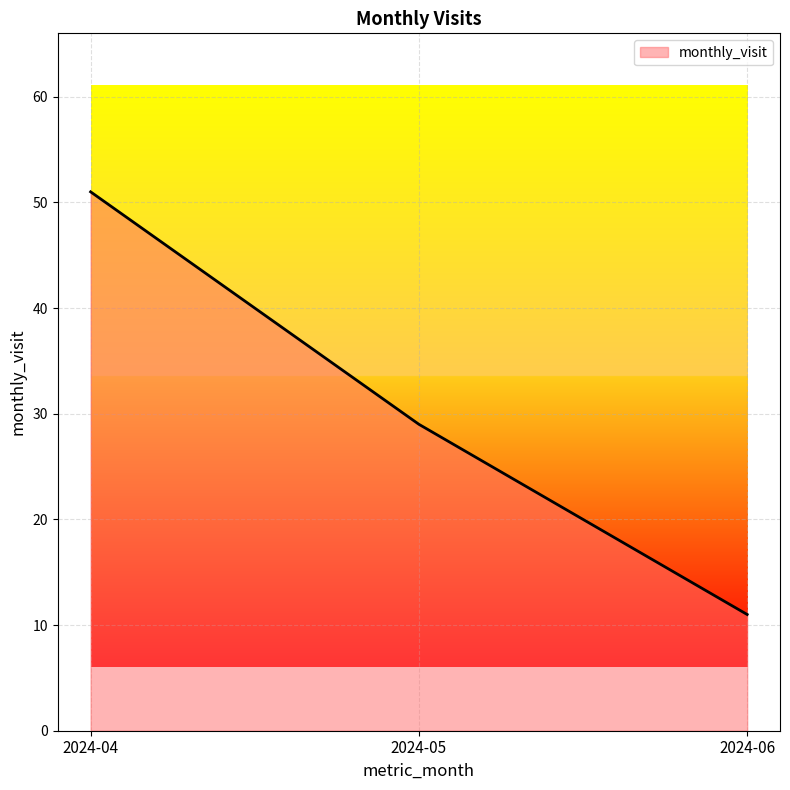

The value at 2024-06 is 11. True or false?

True